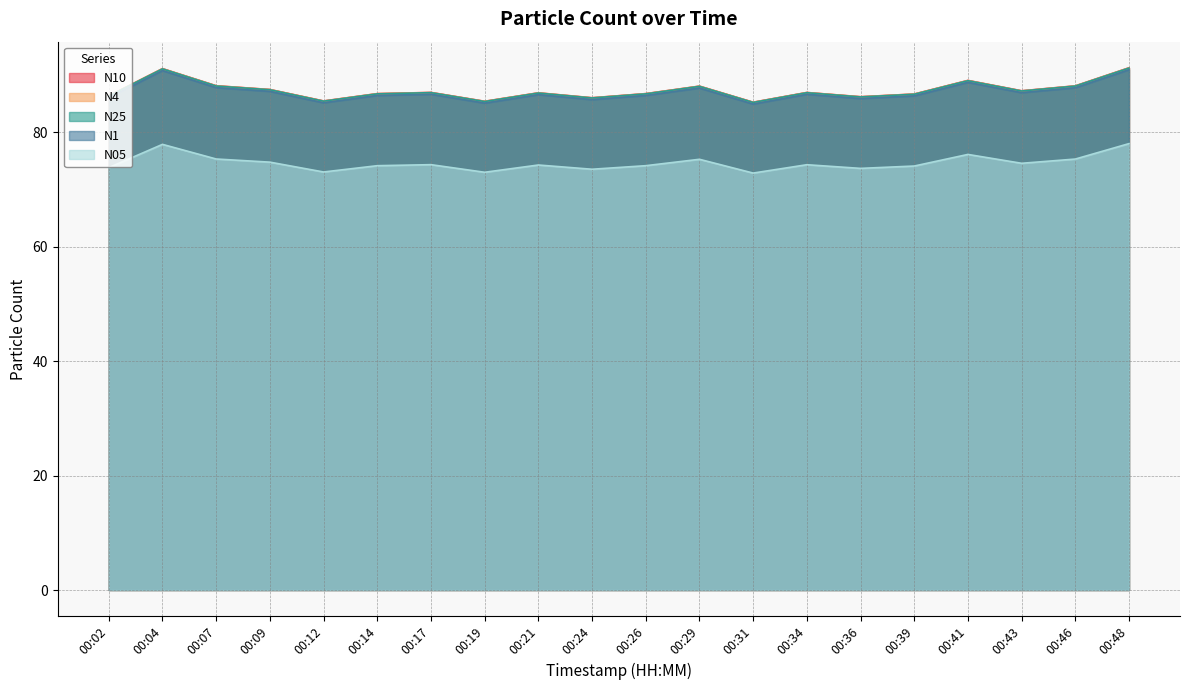

What is the maximum value shown in the chart?

91.3